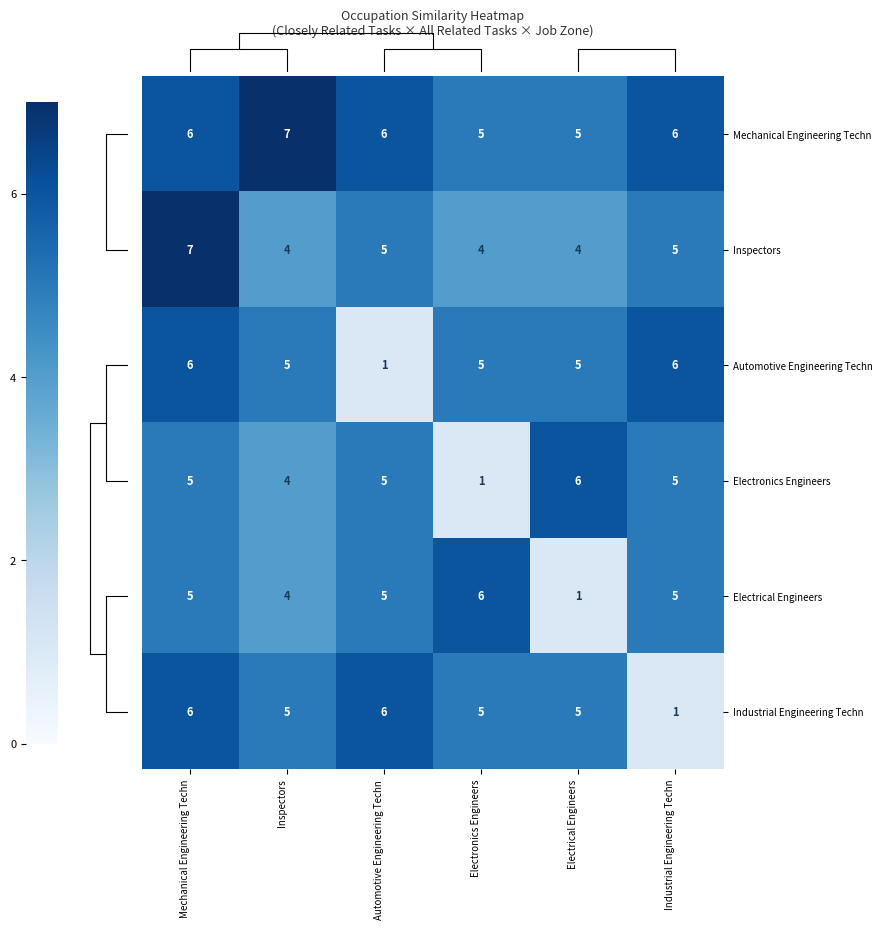

Reading left to right, list all the values displayed in this chart.

Mechanical Engineering Techn: Mechanical Engineering Techn=6	Inspectors=7	Automotive Engineering Techn=6	Electronics Engineers=5	Electrical Engineers=5	Industrial Engineering Techn=6
Inspectors: Mechanical Engineering Techn=7	Inspectors=4	Automotive Engineering Techn=5	Electronics Engineers=4	Electrical Engineers=4	Industrial Engineering Techn=5
Automotive Engineering Techn: Mechanical Engineering Techn=6	Inspectors=5	Automotive Engineering Techn=1	Electronics Engineers=5	Electrical Engineers=5	Industrial Engineering Techn=6
Electronics Engineers: Mechanical Engineering Techn=5	Inspectors=4	Automotive Engineering Techn=5	Electronics Engineers=1	Electrical Engineers=6	Industrial Engineering Techn=5
Electrical Engineers: Mechanical Engineering Techn=5	Inspectors=4	Automotive Engineering Techn=5	Electronics Engineers=6	Electrical Engineers=1	Industrial Engineering Techn=5
Industrial Engineering Techn: Mechanical Engineering Techn=6	Inspectors=5	Automotive Engineering Techn=6	Electronics Engineers=5	Electrical Engineers=5	Industrial Engineering Techn=1